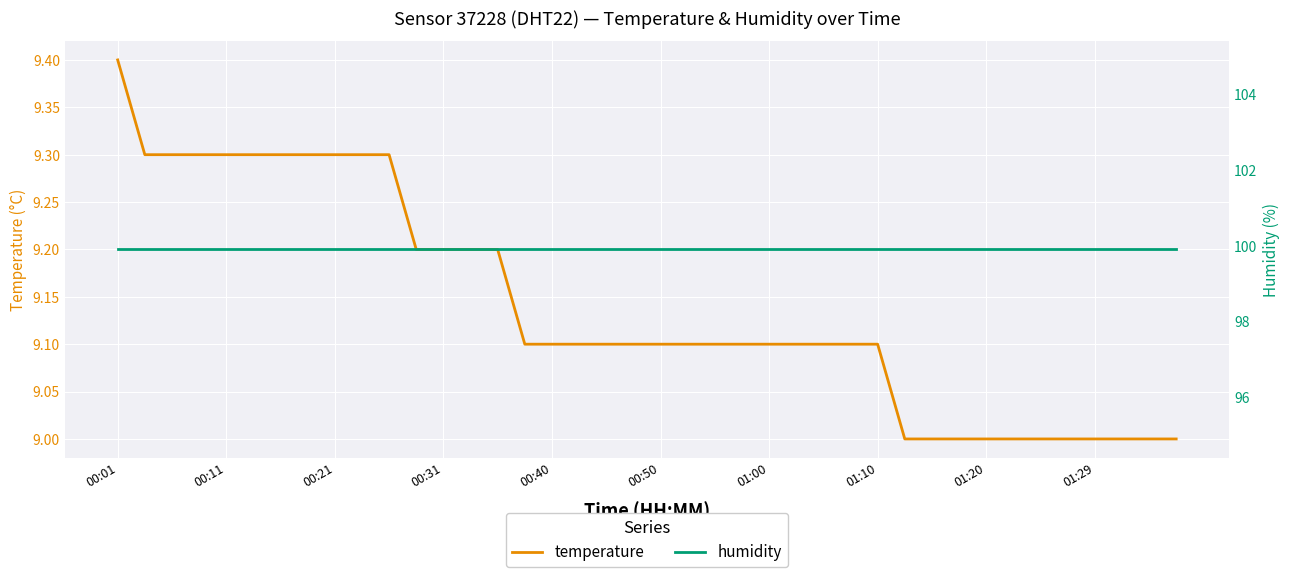

At which category is the sum across all series the highest?

00:01